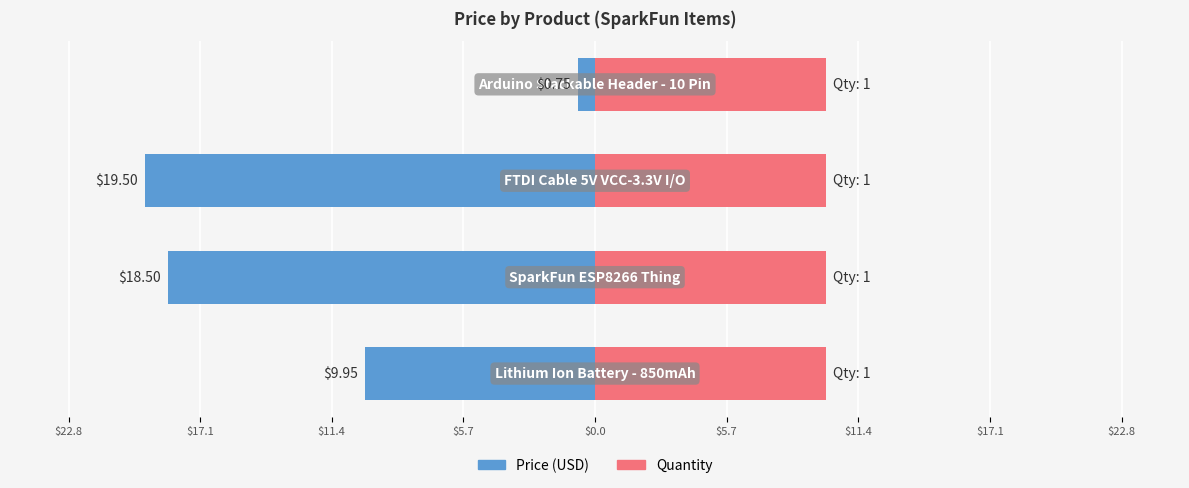

How many categories are shown in the chart?

4